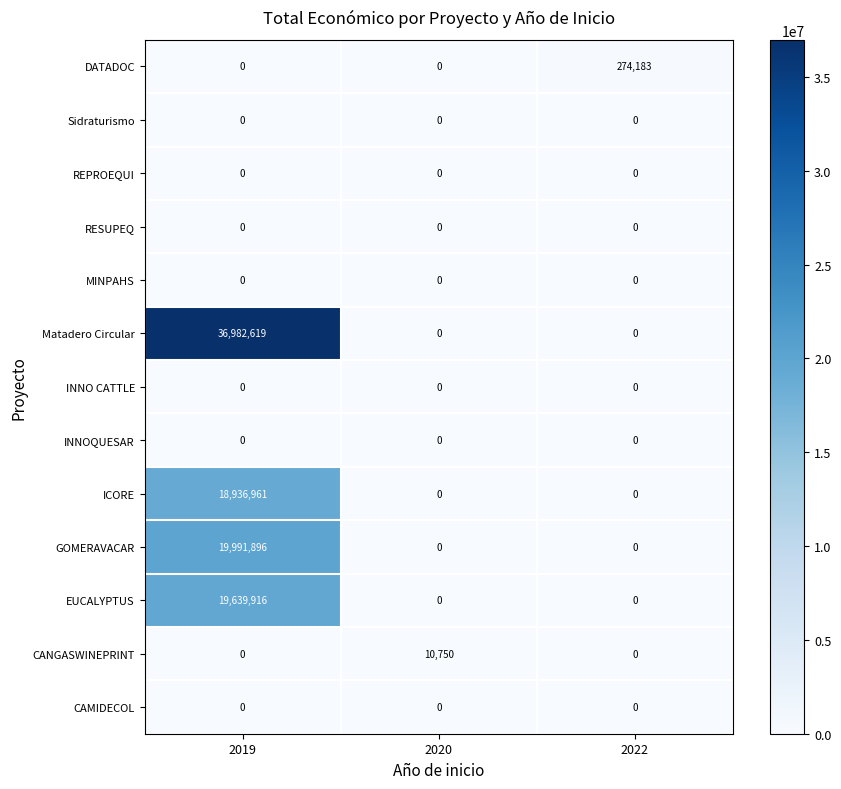

Which series has the largest total across all categories?

Matadero Circular